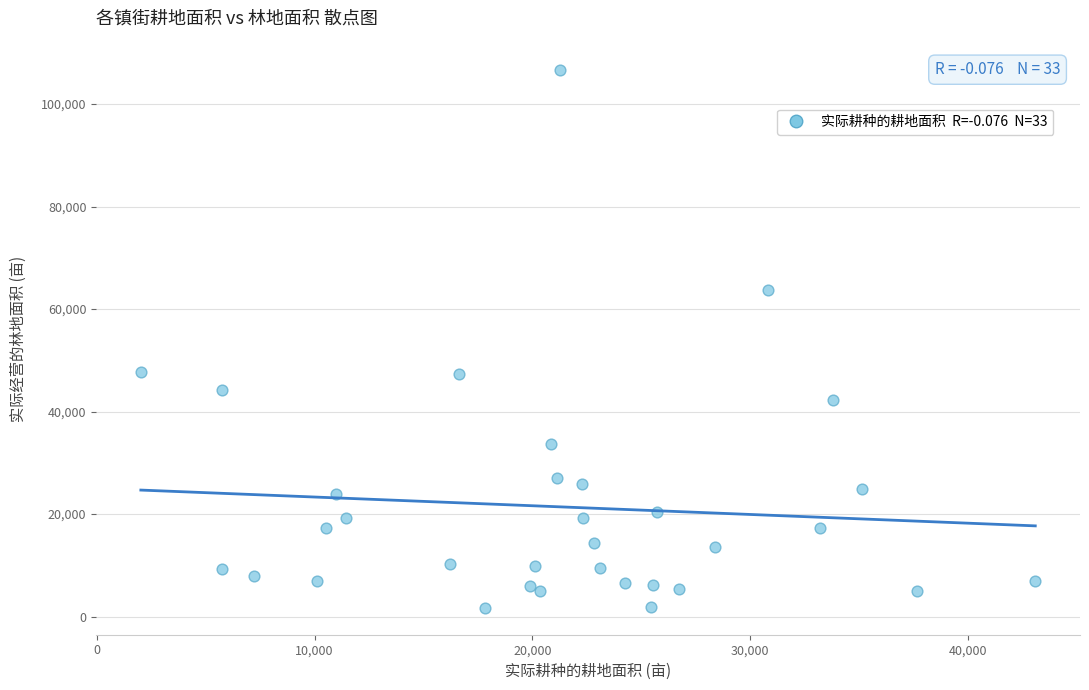

What is the range of X values (max minus min)?

41059.7